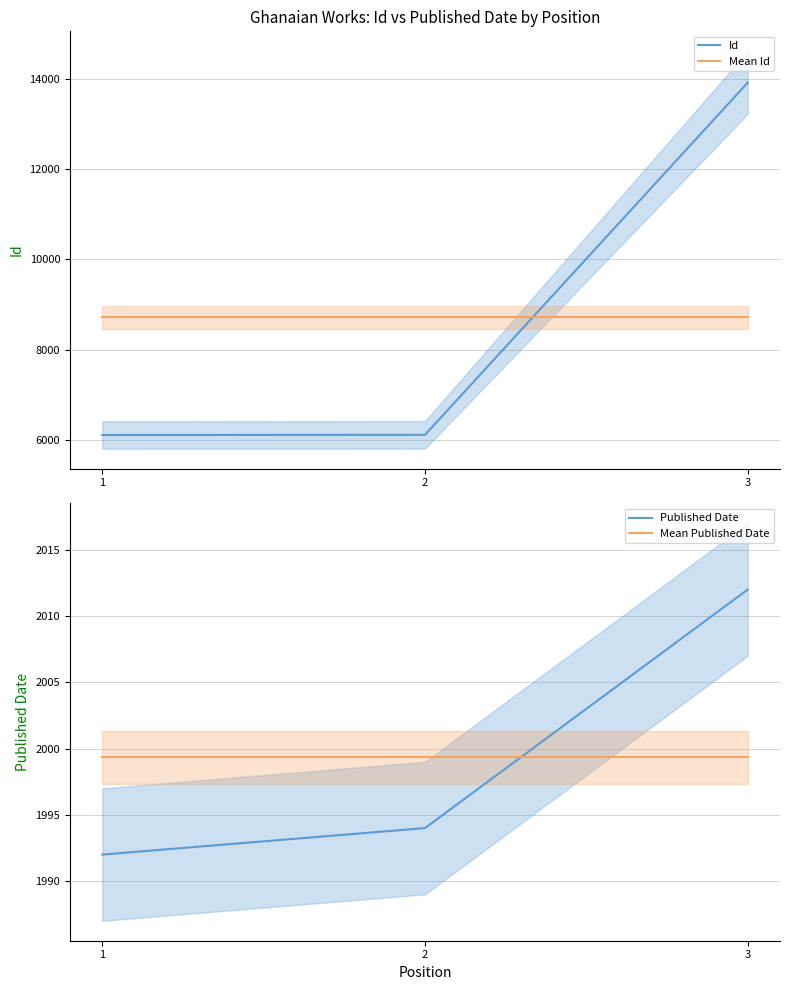

Is it true that Mean Published Date equals 1999.3 at 3?

True